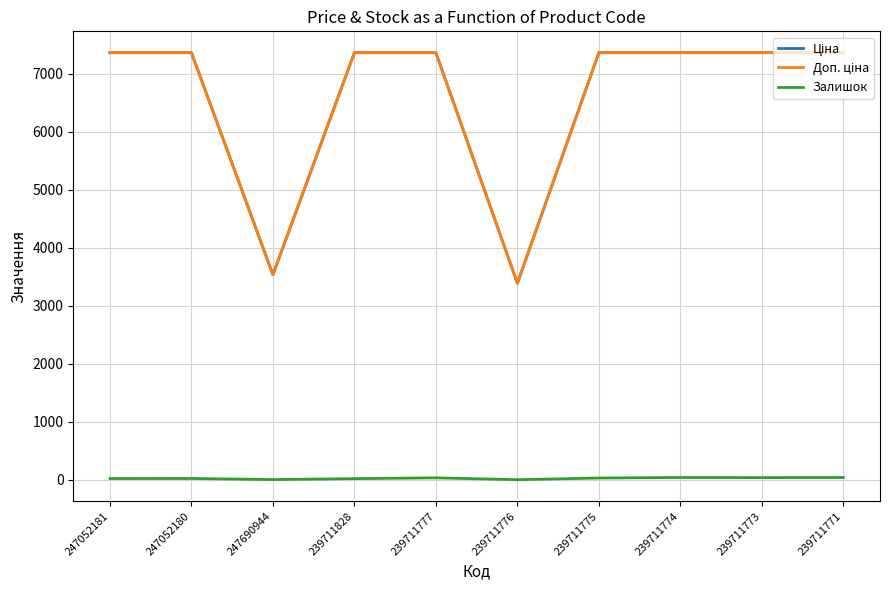

Reading left to right, list all the values displayed in this chart.

Ціна: 247052181=7360.2	247052180=7360.2	247690944=3533.1	239711828=7360.2	239711777=7360.2	239711776=3385.7	239711775=7360.2	239711774=7360.2	239711773=7360.2	239711771=7360.2
Доп. ціна: 247052181=7360.2	247052180=7360.2	247690944=3533.1	239711828=7360.2	239711777=7360.2	239711776=3386.0	239711775=7360.2	239711774=7360.2	239711773=7360.2	239711771=7360.2
Залишок: 247052181=20.0	247052180=21.0	247690944=2.0	239711828=18.0	239711777=32.0	239711776=0.0	239711775=29.0	239711774=38.0	239711773=36.0	239711771=38.0